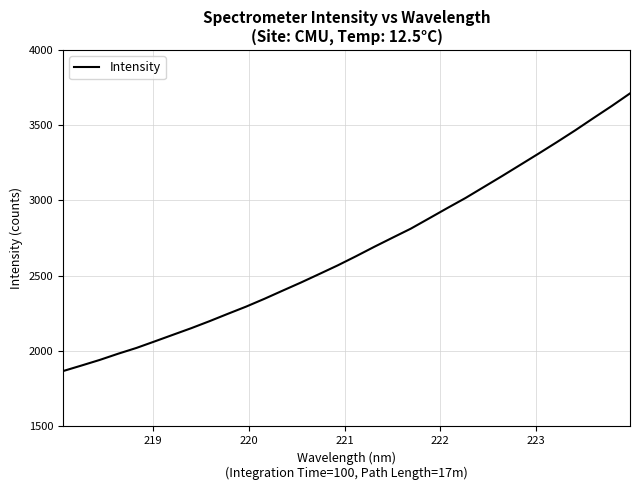

What is the sum of all values?

85326.4